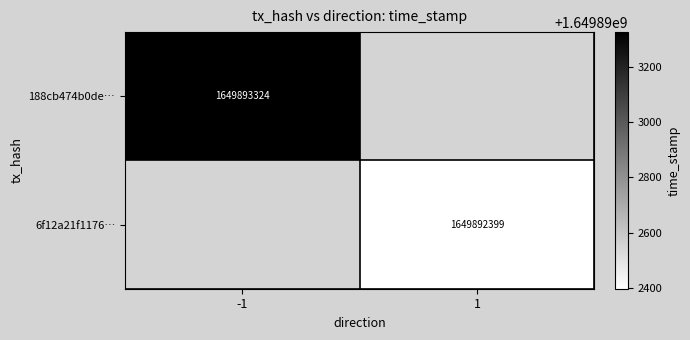

Is the value of 188cb474b0de… at -1 greater than the value of 6f12a21f1176… at 1?

Yes